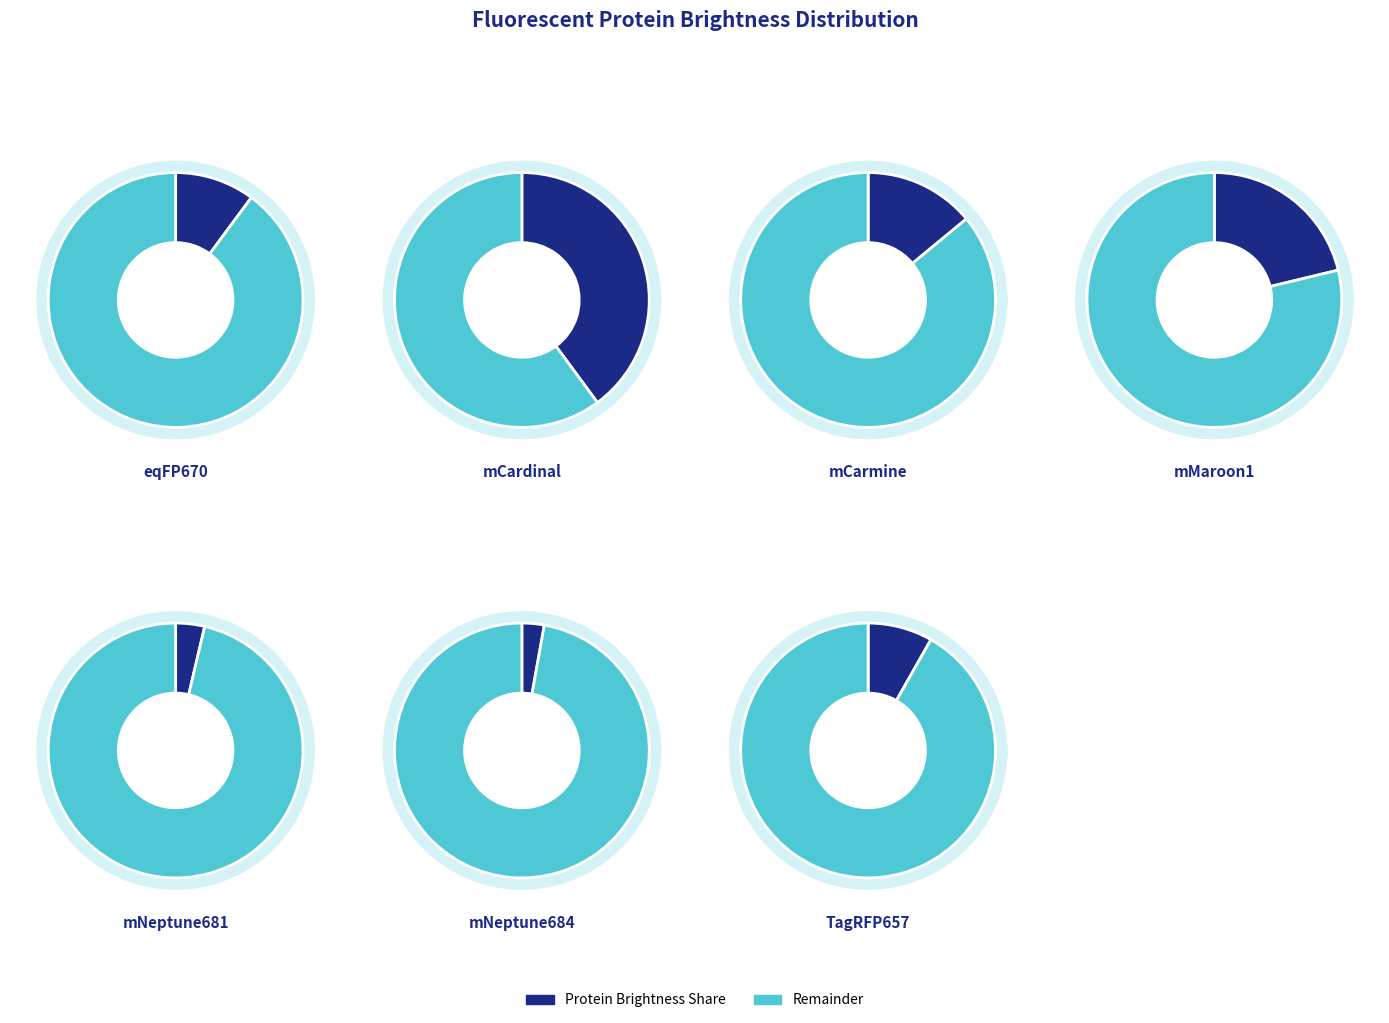

To the nearest percent, what is the difference between the mNeptune681 and mMaroon1 slice percentages?

18%